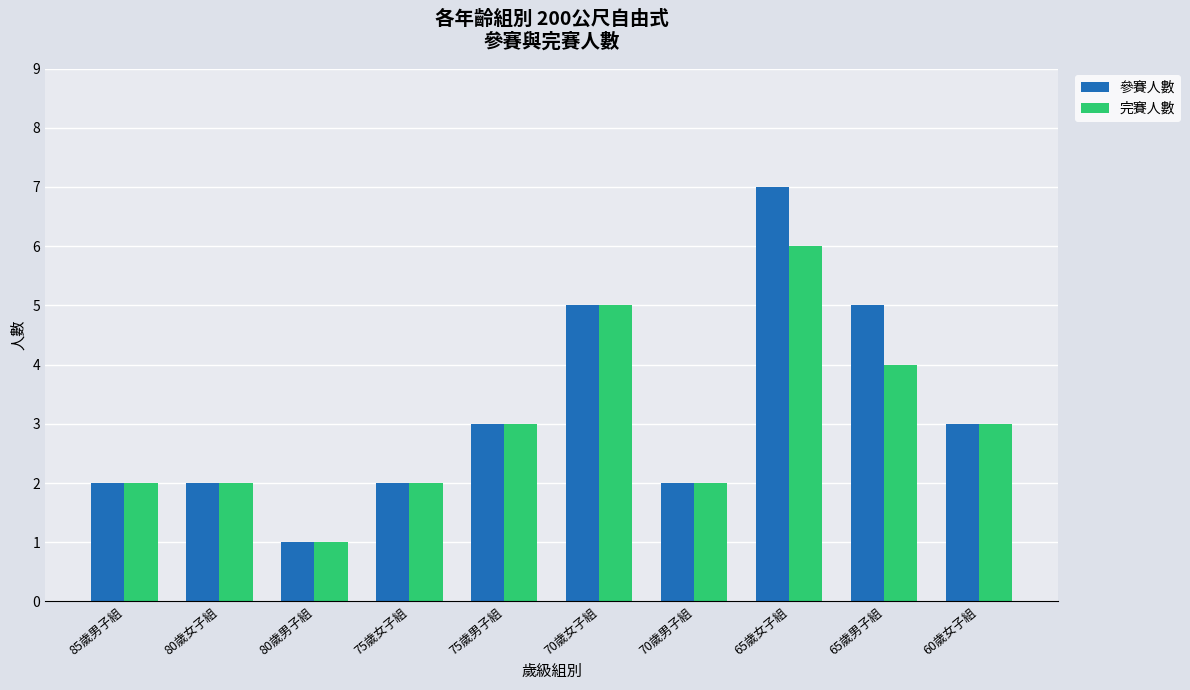

Is it true that 完賽人數 equals 2 at 75歲女子組?

True